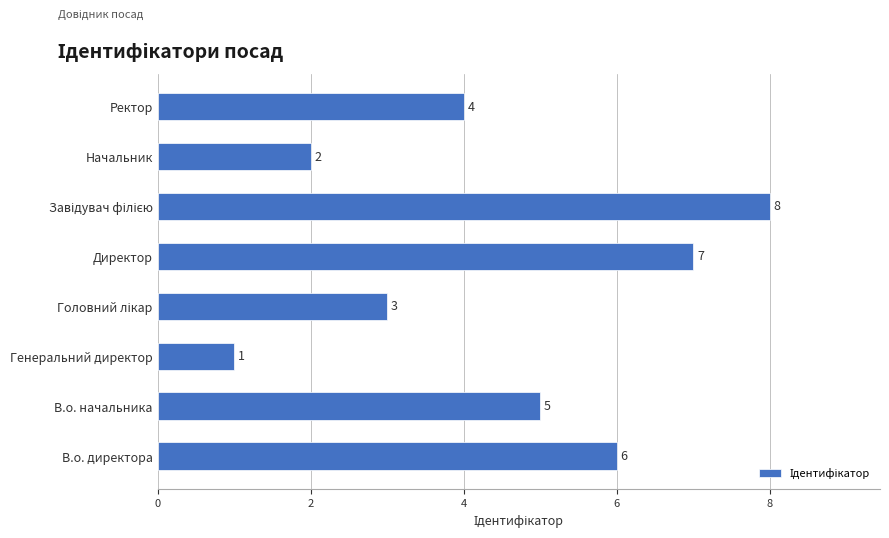

At which category does the chart reach its minimum across all series?

Генеральний директор